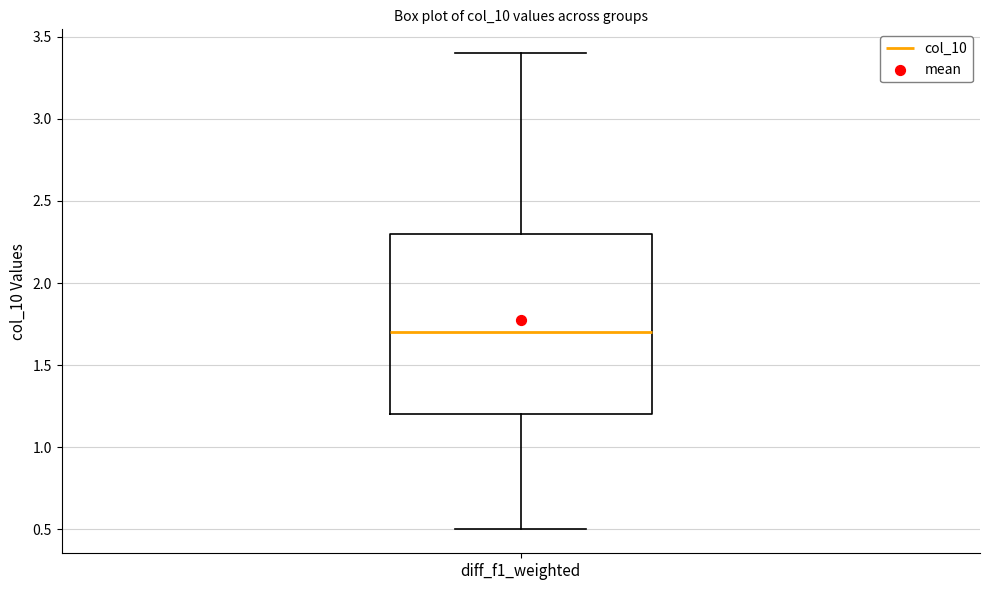

Read this box plot against the y-axis: the position of the median line, the range covered by the box, and the ends of both whiskers. The values are not printed on the chart, so give them approximately, as read against the axis.

median 1.7, box 1.2 to 2.3, whiskers 0.5 to 3.4